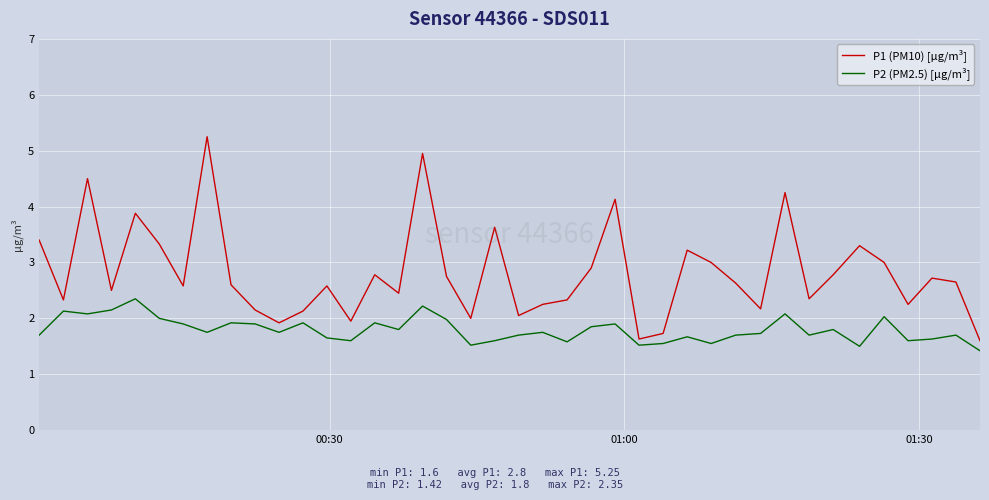

Which series has the largest range (max minus min)?

P1 (PM10) [µg/m³]